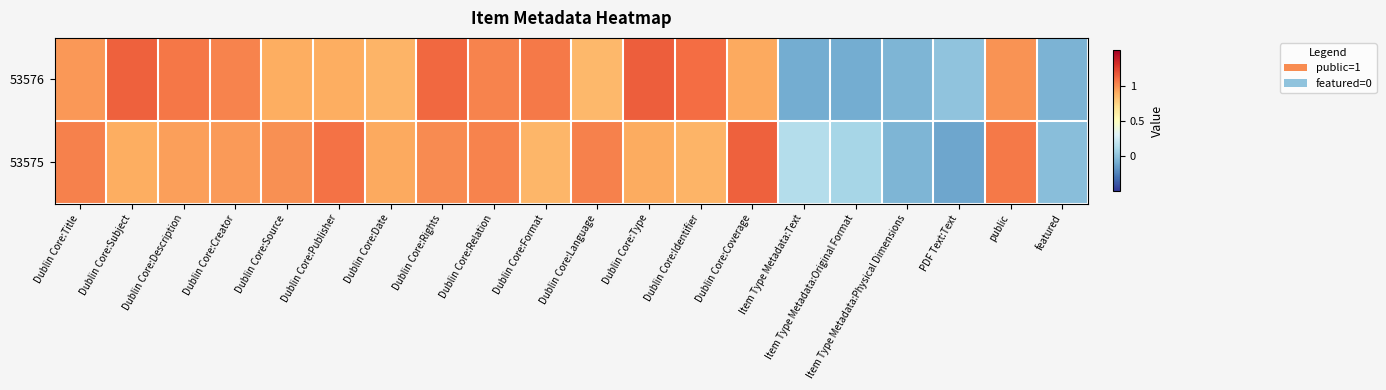

What is the total value across all series at Dublin Core:Format?

1.9